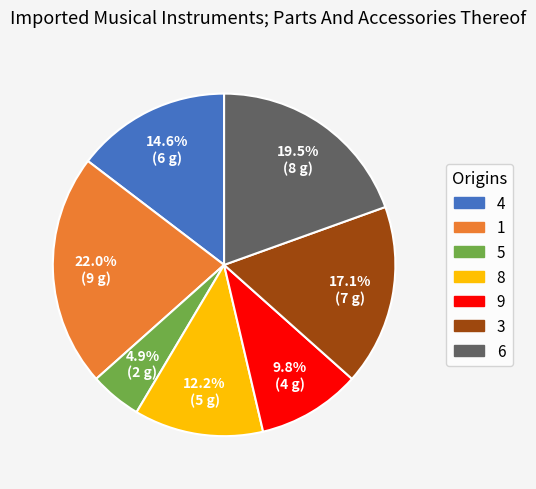

What percentage is the 8 slice, to the nearest percent?

12%